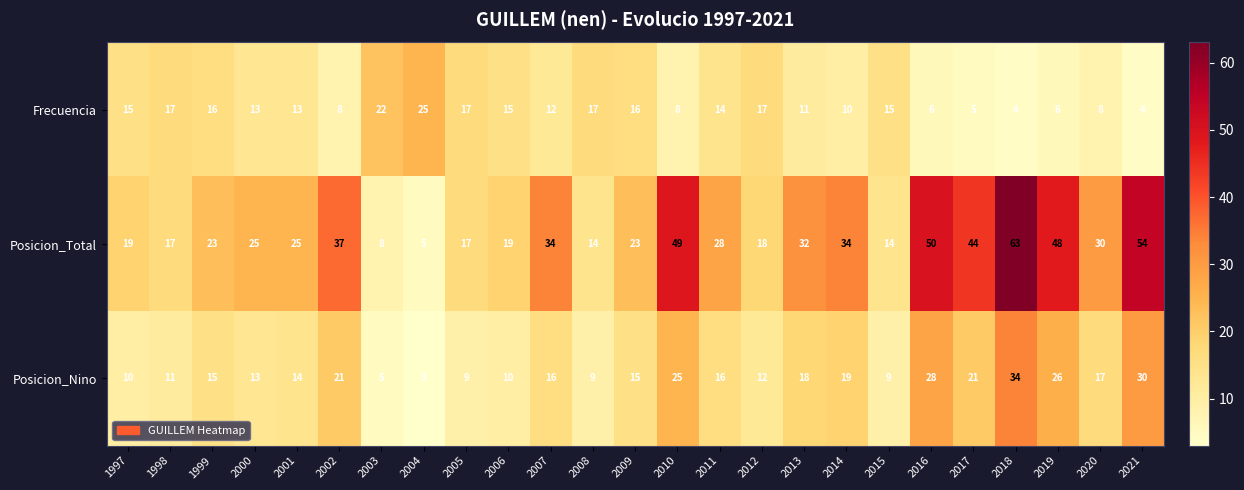

The value of Posicion_Nino at 2008 is 13. True or false?

False